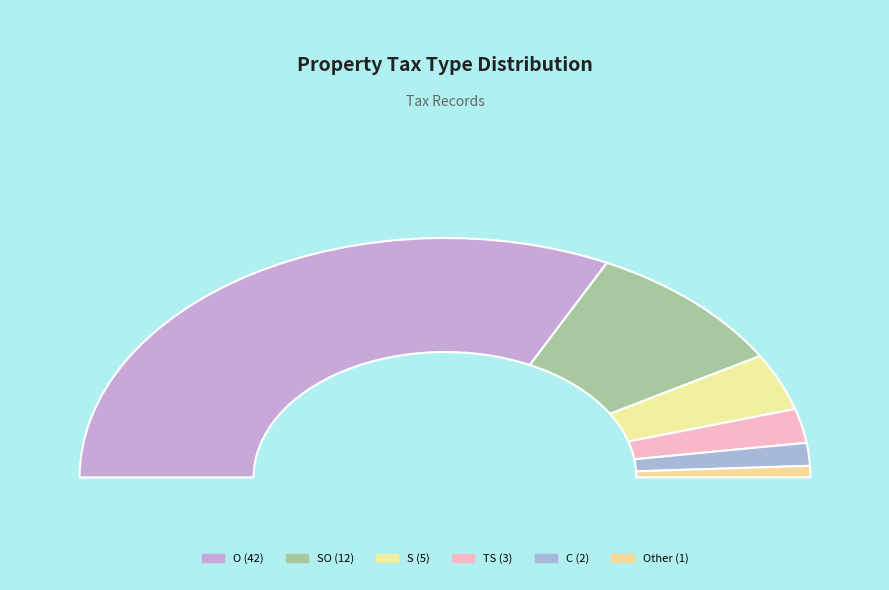

To the nearest percent, what is the combined percentage of O and TS?

69%